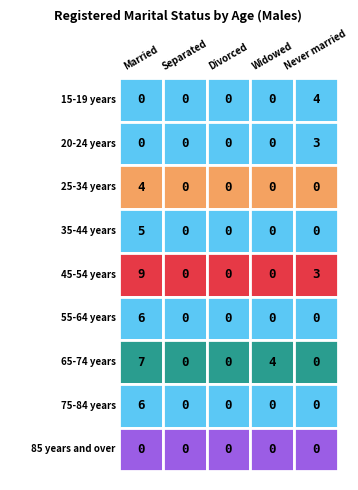

Which series has the widest spread of values?

45-54 years